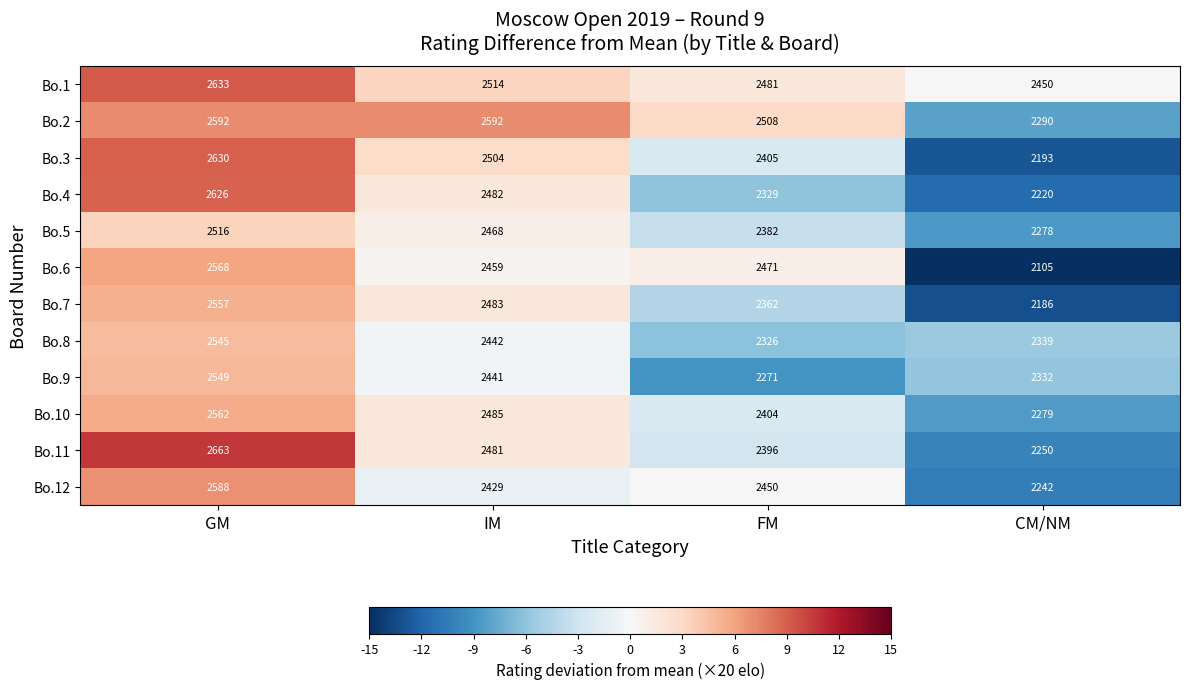

List the series in order of their peak value, highest first.

Bo.11, Bo.1, Bo.3, Bo.4, Bo.2, Bo.12, Bo.6, Bo.10, Bo.7, Bo.9, Bo.8, Bo.5